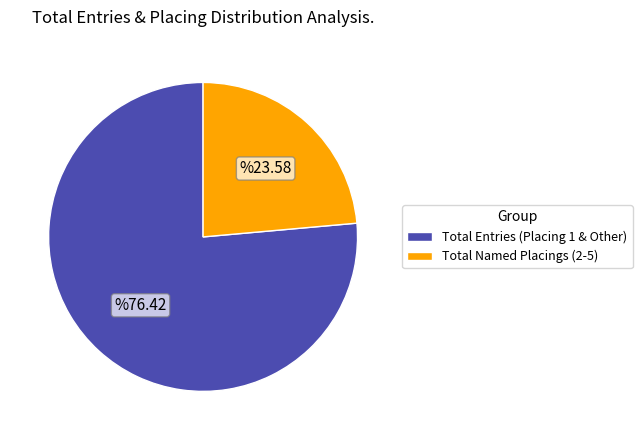

Approximately how many times larger is the value at Total Named Placings (2-5) compared to Total Entries (Placing 1 & Other)?

0.3